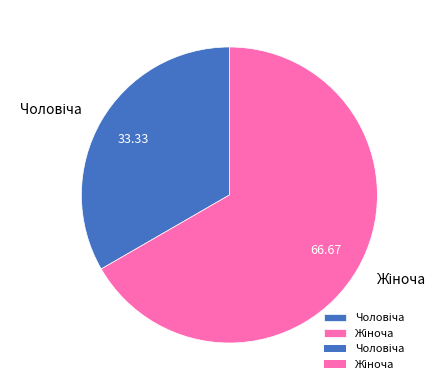

Does any single category account for the majority?

Yes